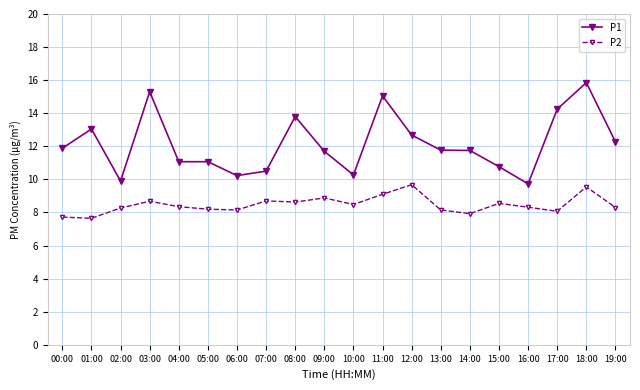

Does the chart have visible grid lines?

Yes